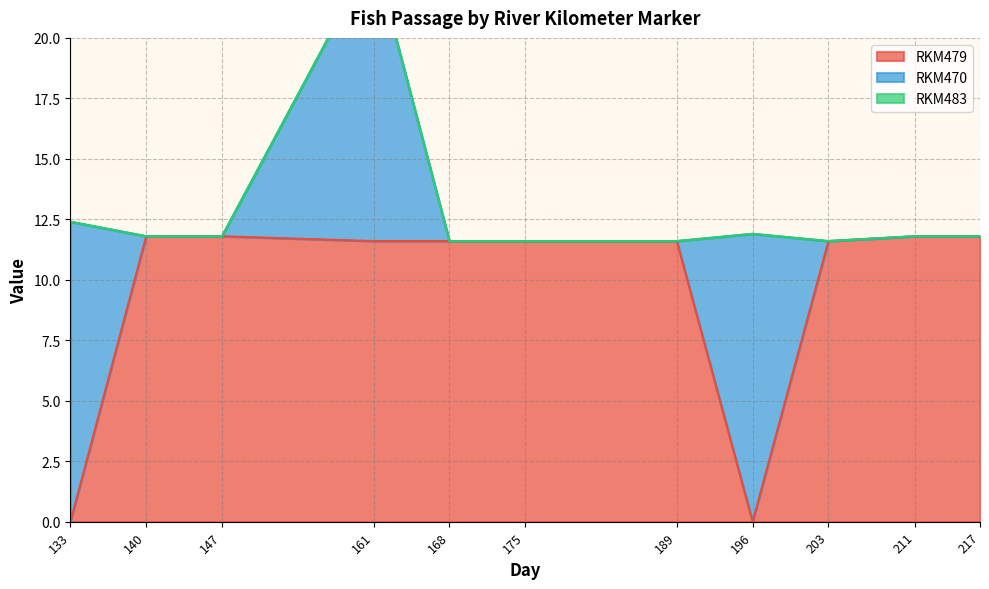

How many values in RKM479 are above zero?

9